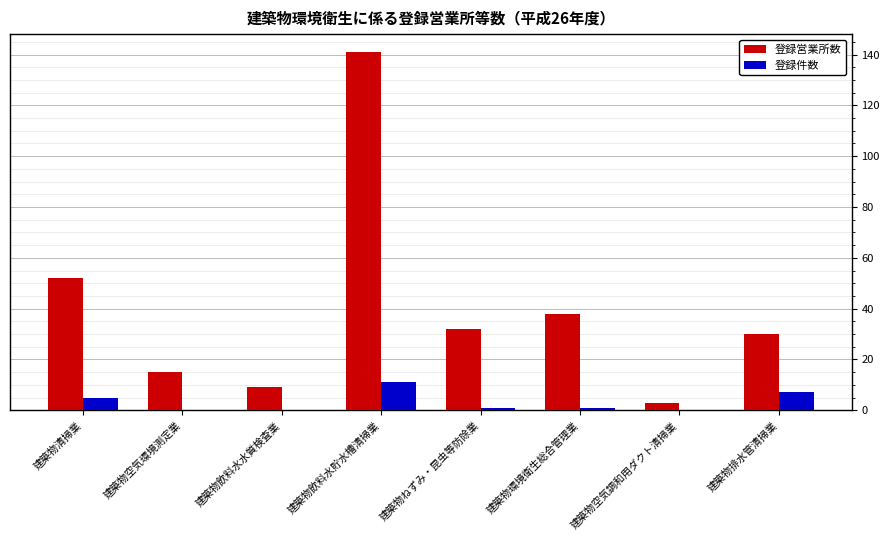

How many series are shown in this chart?

2